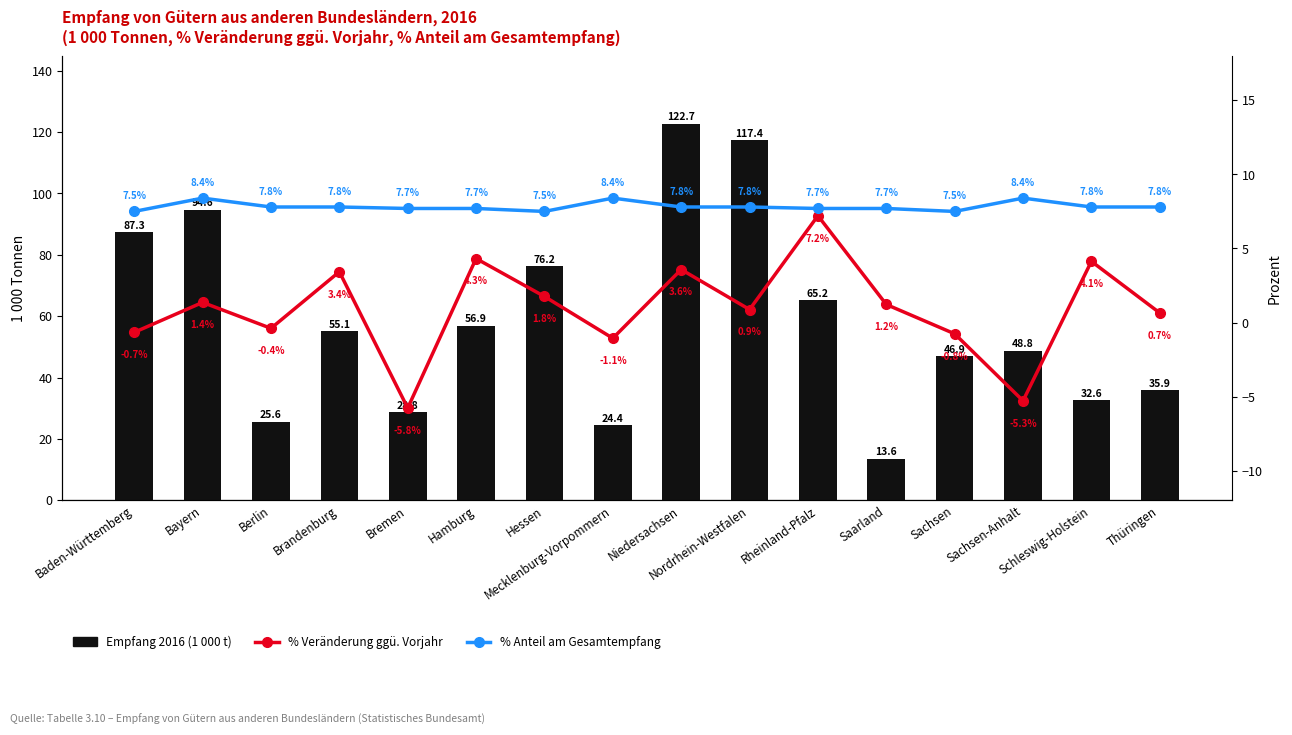

What is the difference between the 2016 (1 000 t) values at Brandenburg and Nordrhein-Westfalen?

62.3